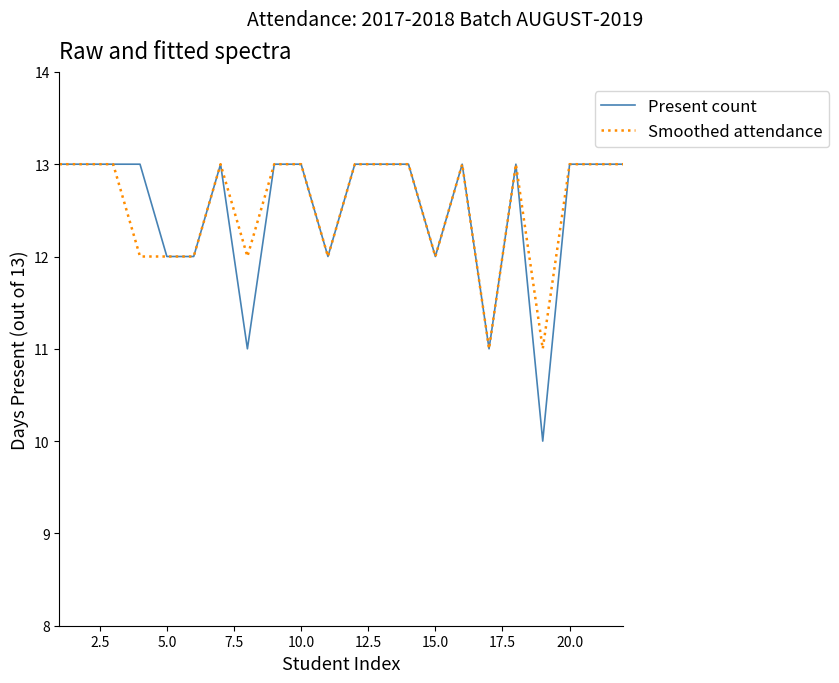

What are all the series names shown in the legend?

Present count, Smoothed attendance